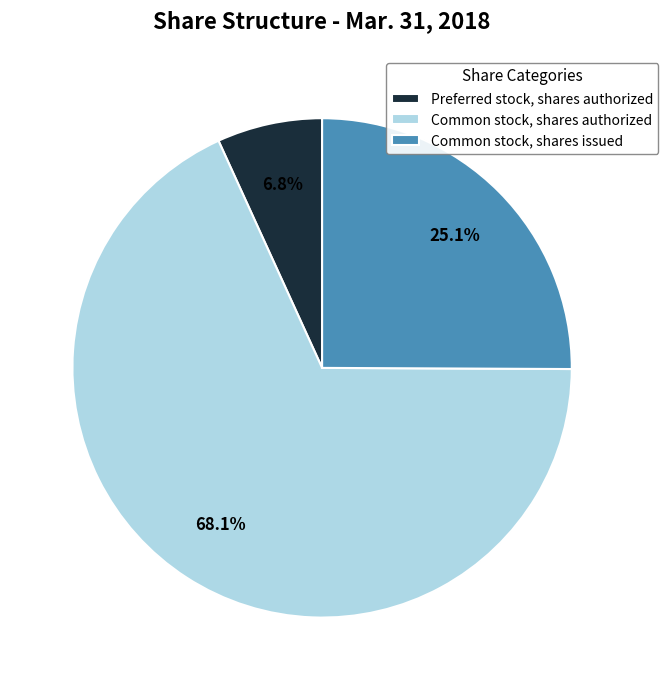

What is the majority slice?

Common stock, shares authorized